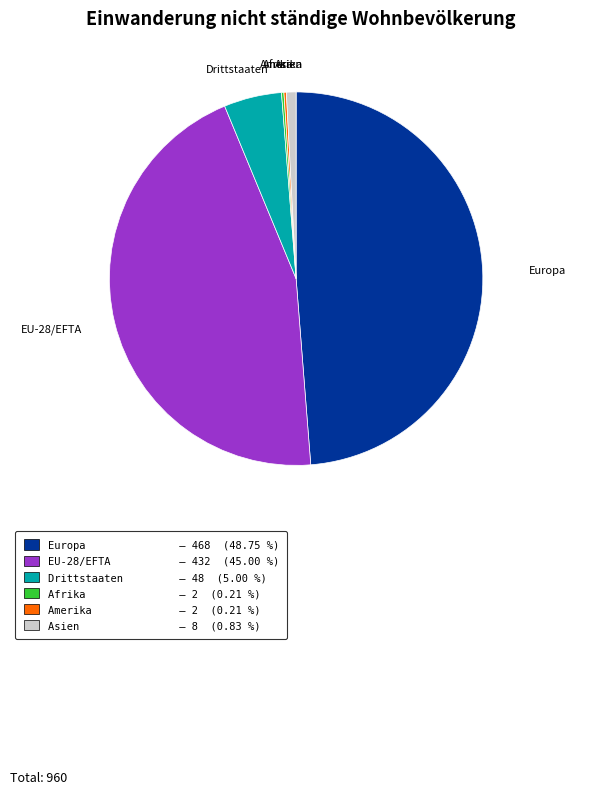

Which category has the biggest portion of the pie?

Europa